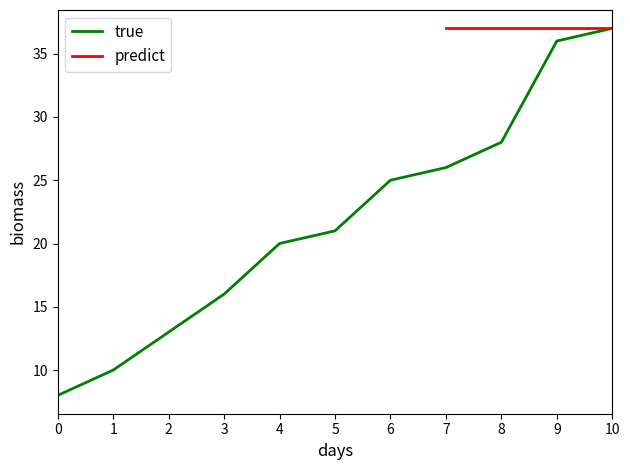

List the labels in order of true value, smallest first.

0, 1, 2, 3, 4, 5, 6, 7, 8, 9, 10